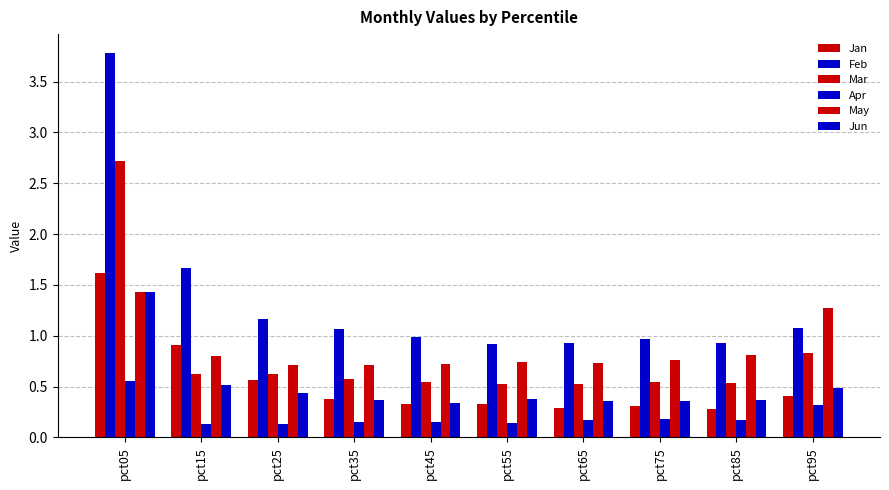

Is it true that Mar equals 0.5 at pct55?

True